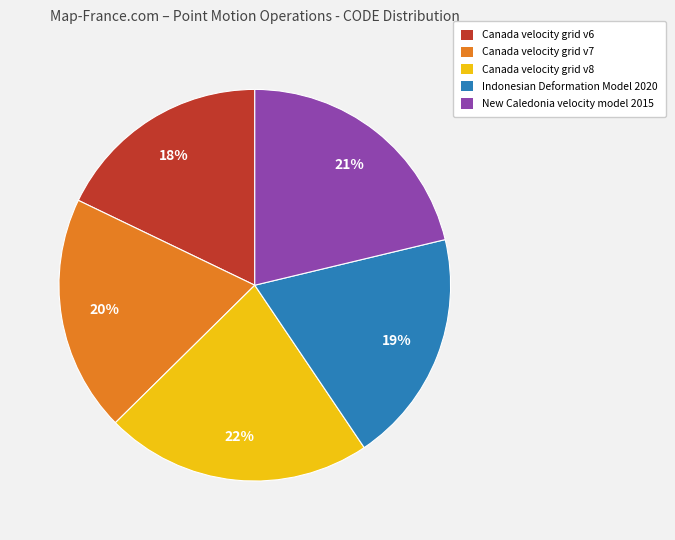

What is the smallest slice in the pie chart?

Canada velocity grid v6